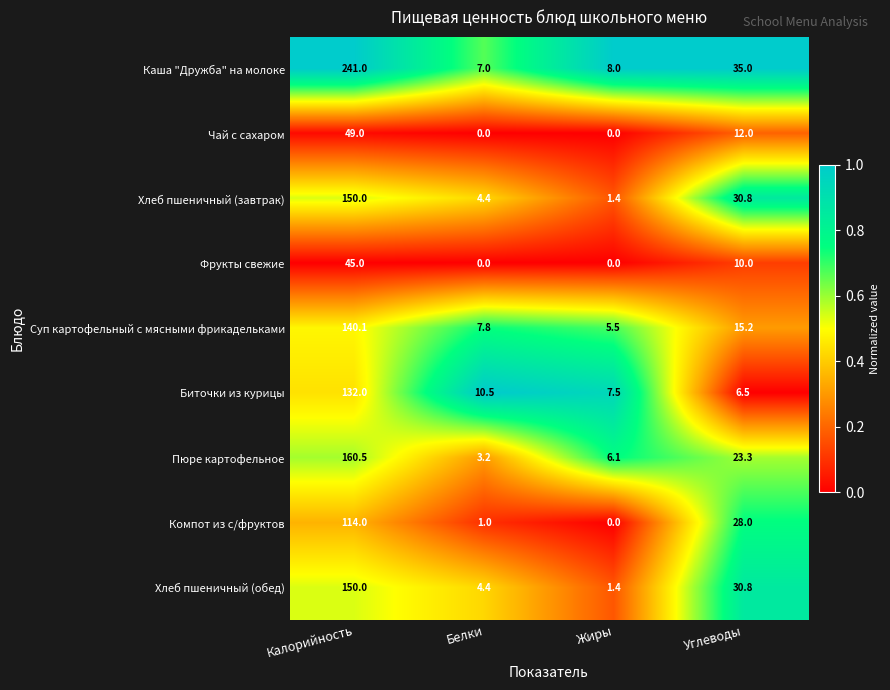

Which series changed the most between Калорийность and Белки?

Каша "Дружба" на молоке